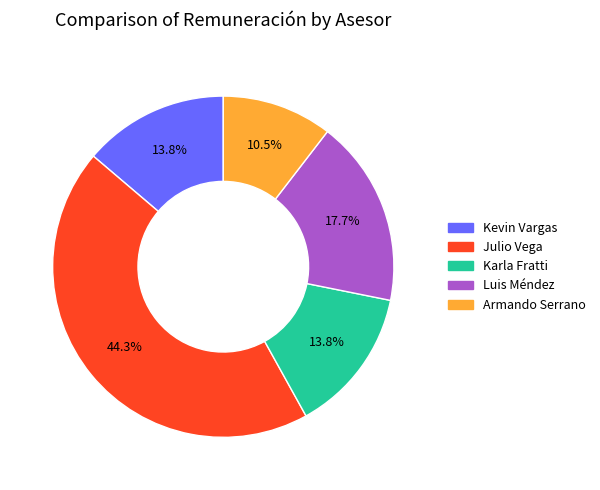

Between Kevin Vargas and Julio Vega, which is larger?

Julio Vega